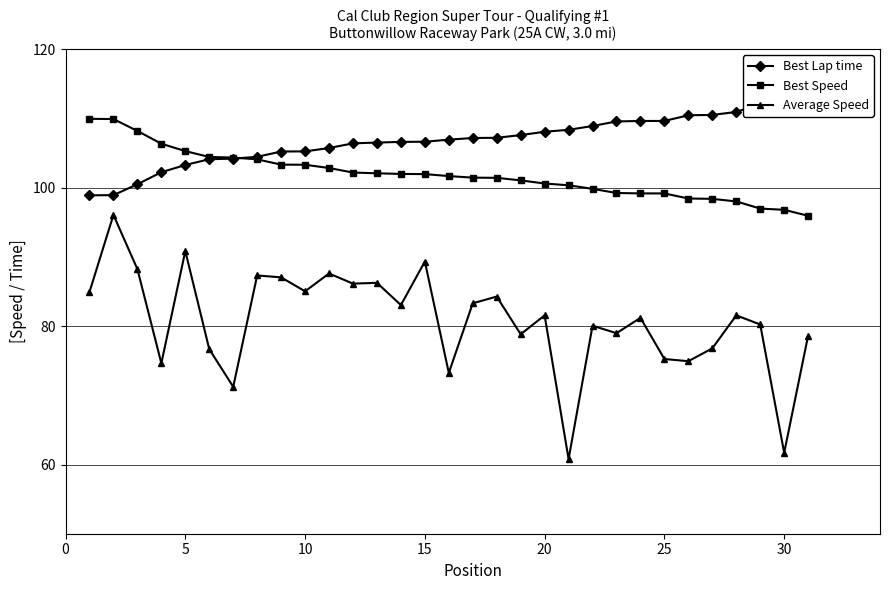

List the series in order of their peak value, highest first.

Best Lap time, Best Speed, Average Speed